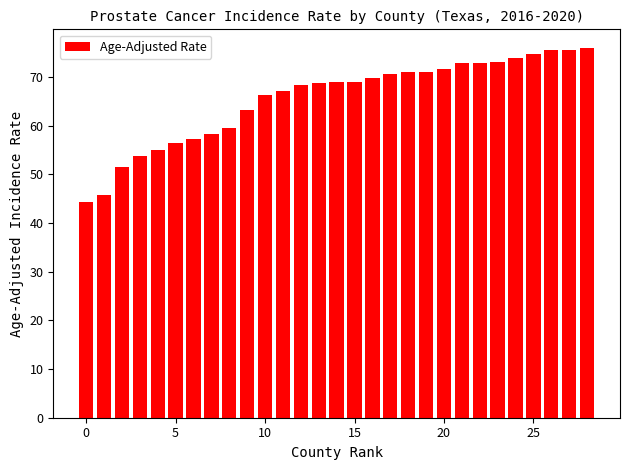

How many bars are there in total?

29